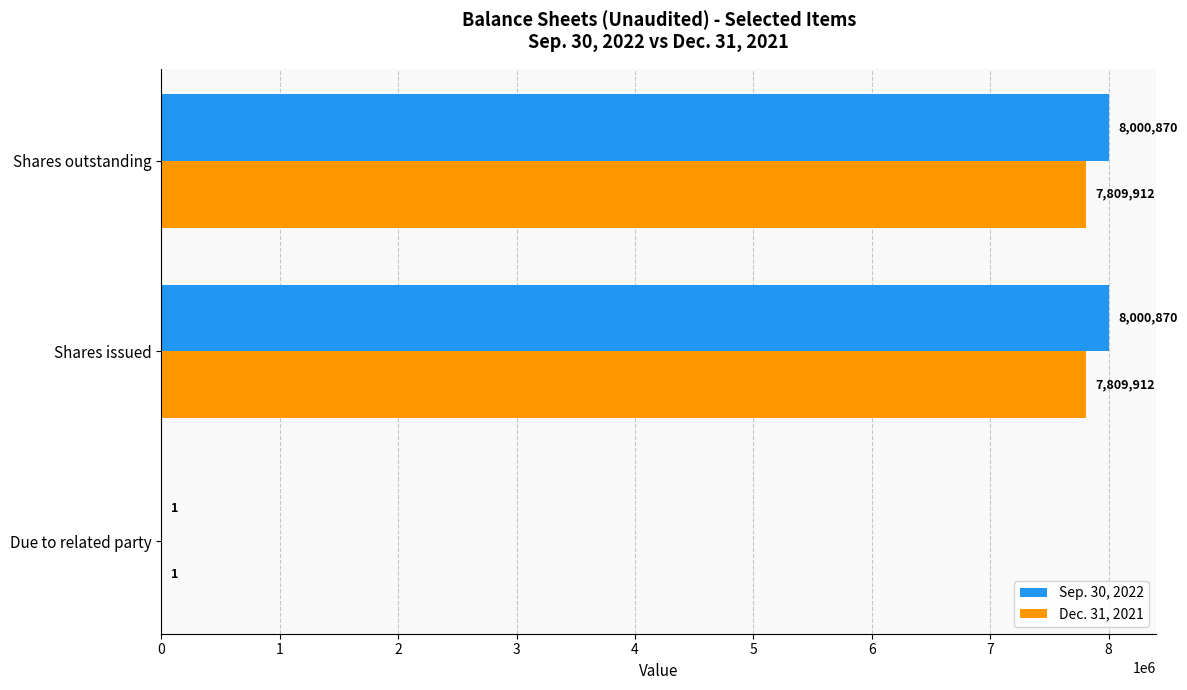

At which label is Sep. 30, 2022 closest to 4000435?

Due to related party